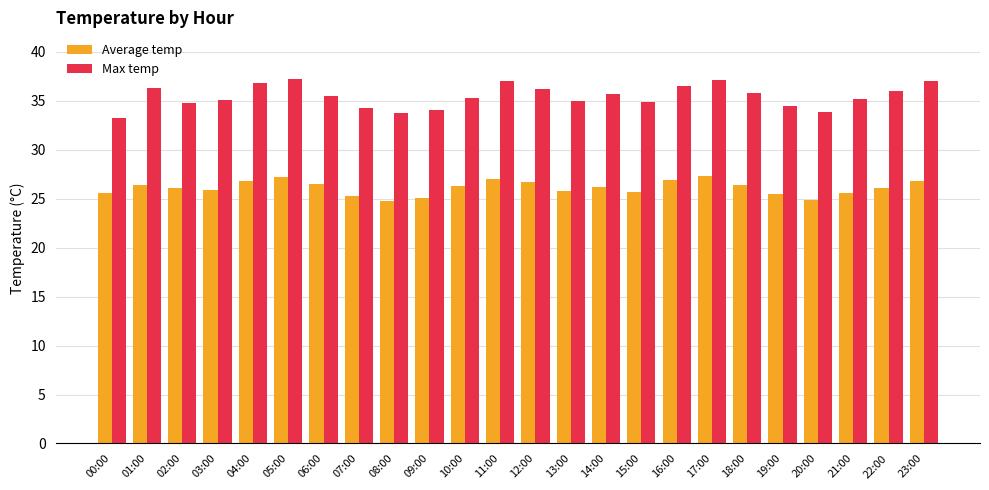

What is the minimum value for Average temp?

24.8